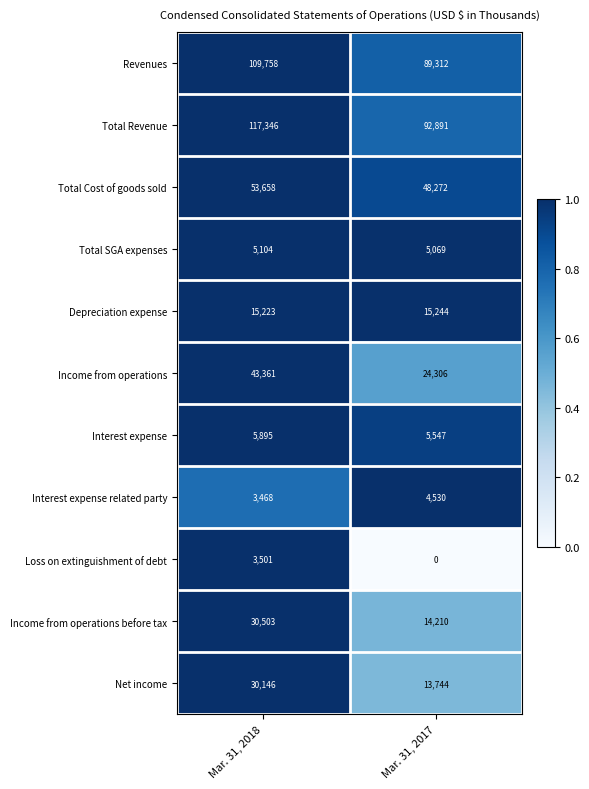

Rank the series at Mar. 31, 2018 from highest to lowest value.

Total Revenue, Revenues, Total Cost of goods sold, Income from operations, Income from operations before tax, Net income, Depreciation expense, Interest expense, Total SGA expenses, Loss on extinguishment of debt, Interest expense related party